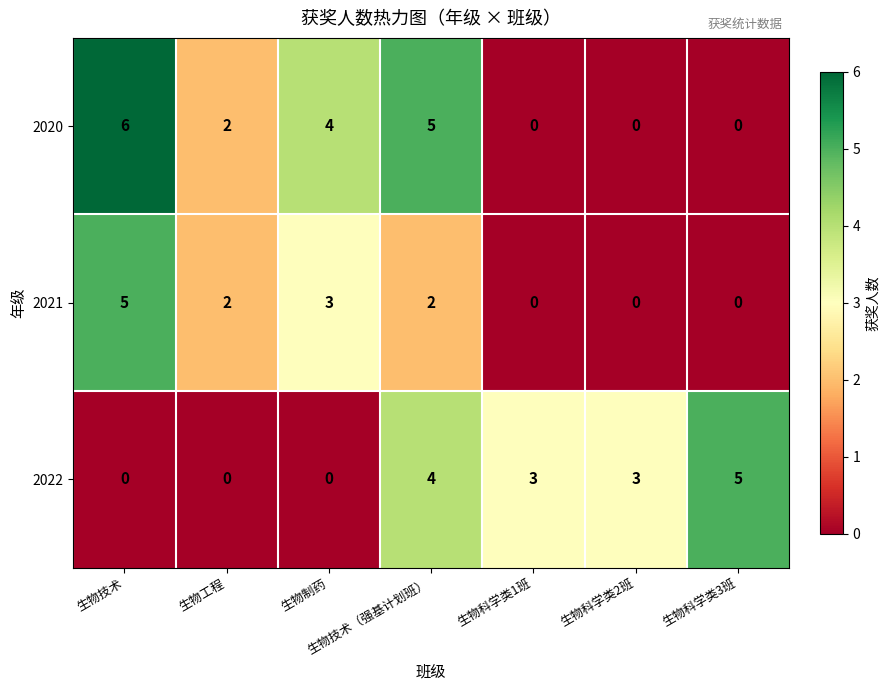

How many categories are shown in the chart?

7